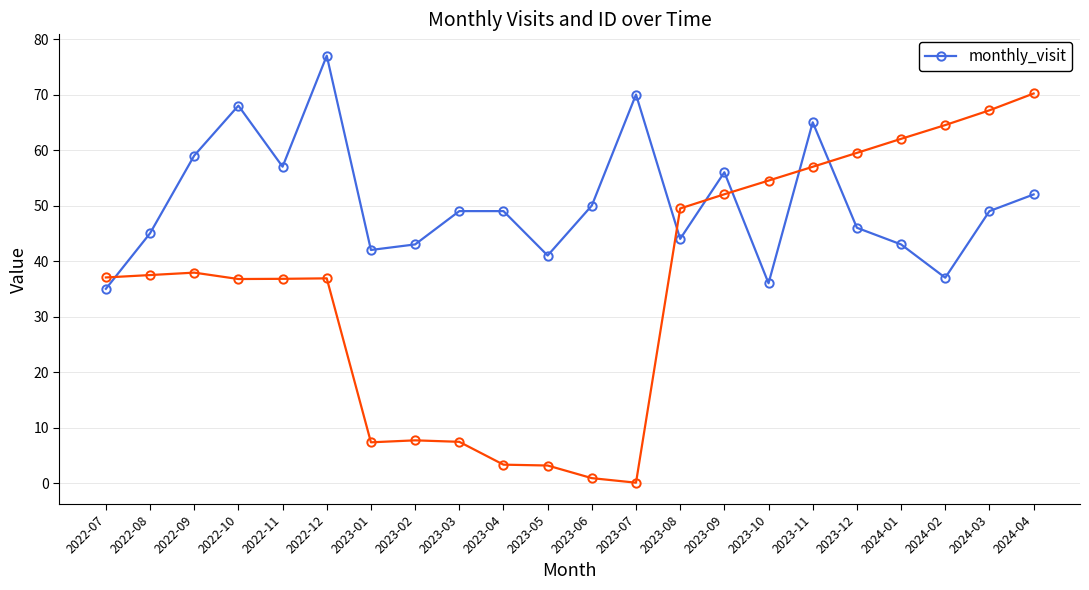

Reading left to right, list all the values displayed in this chart.

35	45	59	68	57	77	42	43	49	49	41	50	70	44	56	36	65	46	43	37	49	52